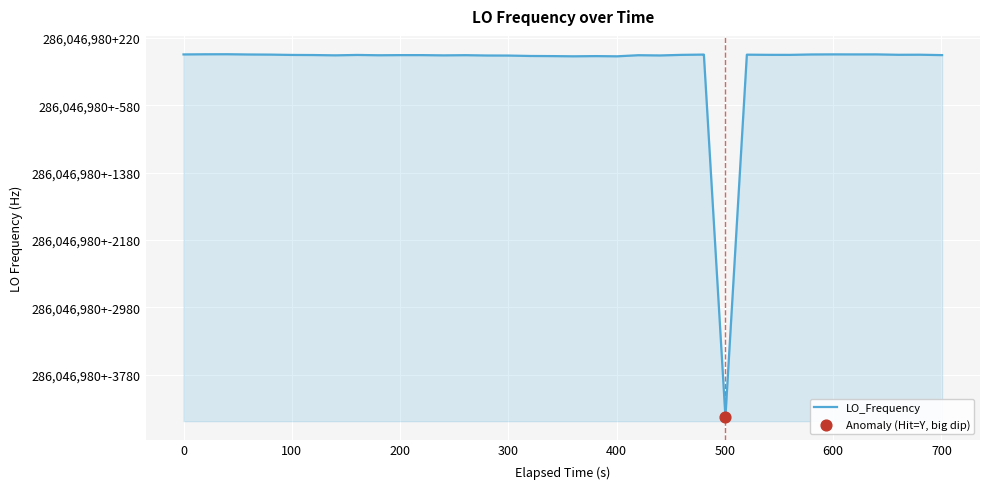

Is this an area chart (filled region under the line)?

Yes